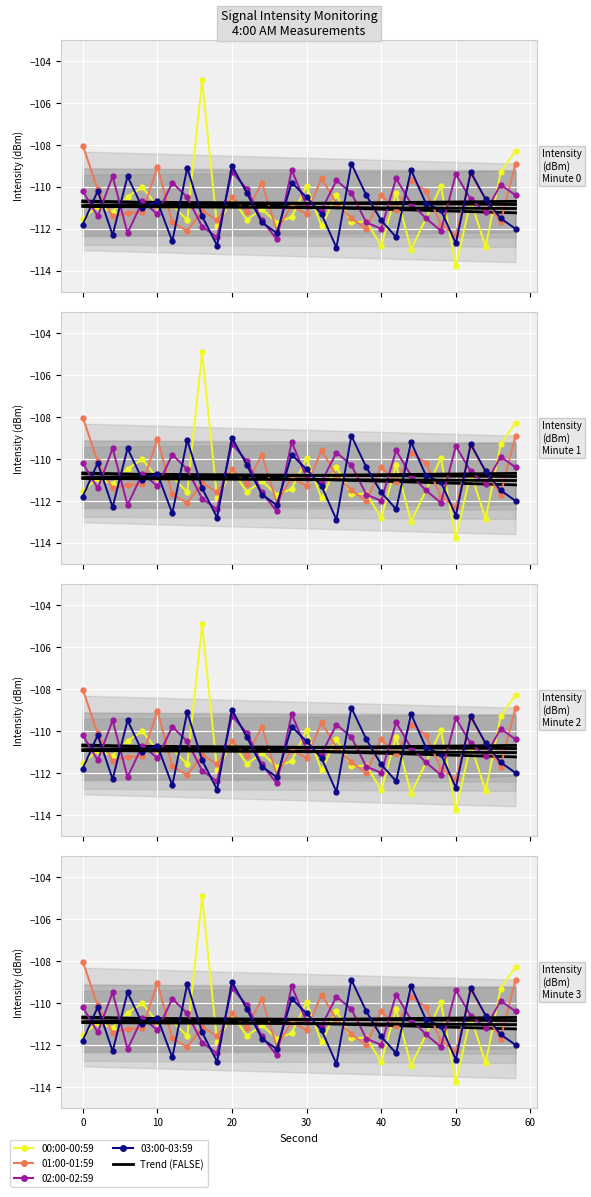

What is the smallest value displayed?

-113.8